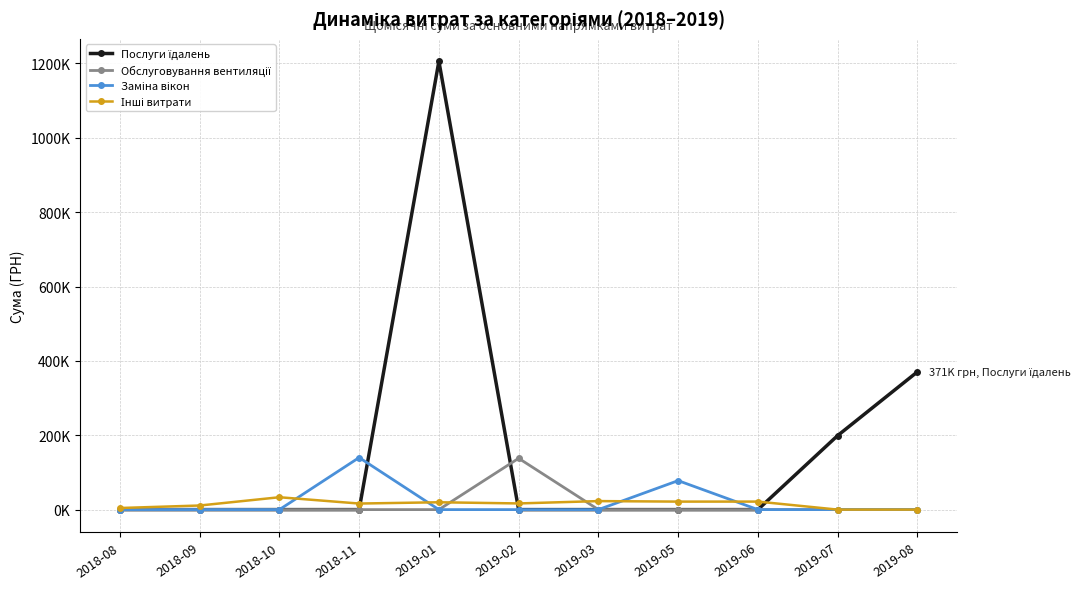

True or false: Інші витрати has a value of 21520.0 at 2019-05.

True